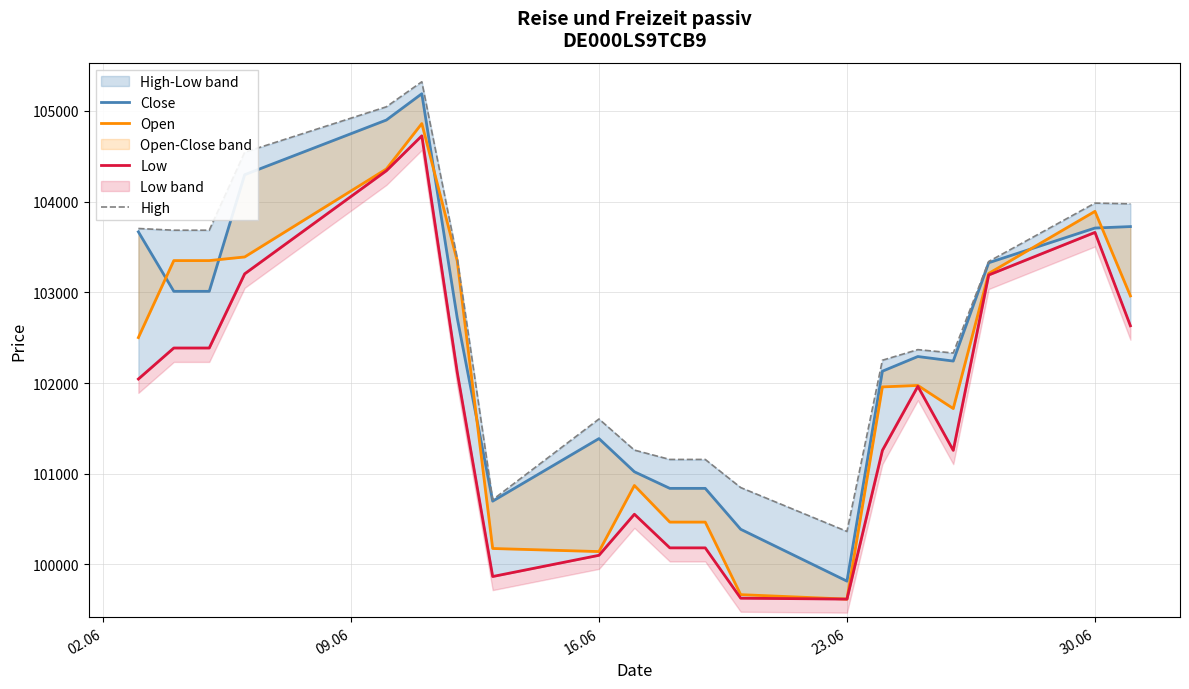

Is this an area chart (filled region under the line)?

No